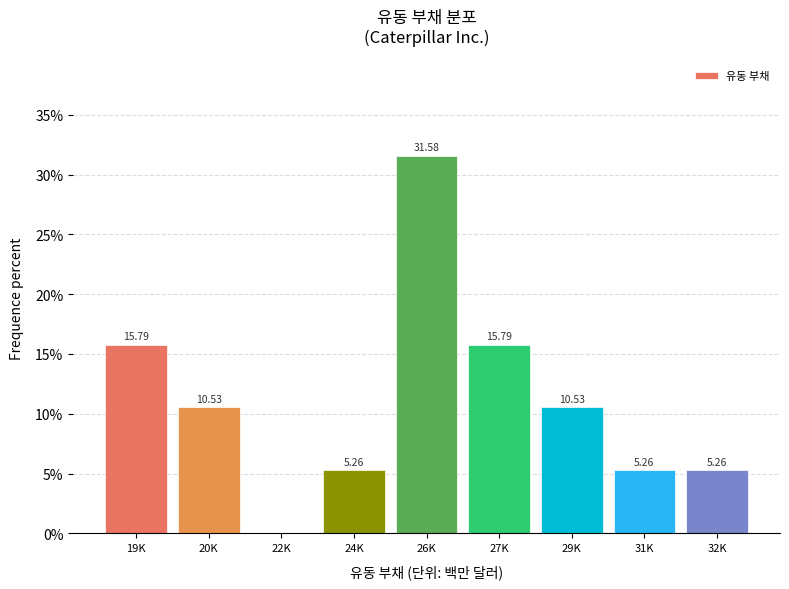

What is the ratio of the value at 20K to the value at 31K?

2.0